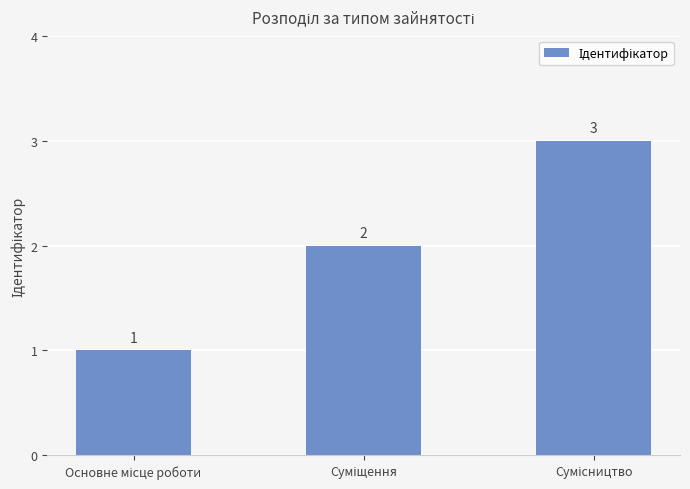

How many values are between 1 and 3?

3